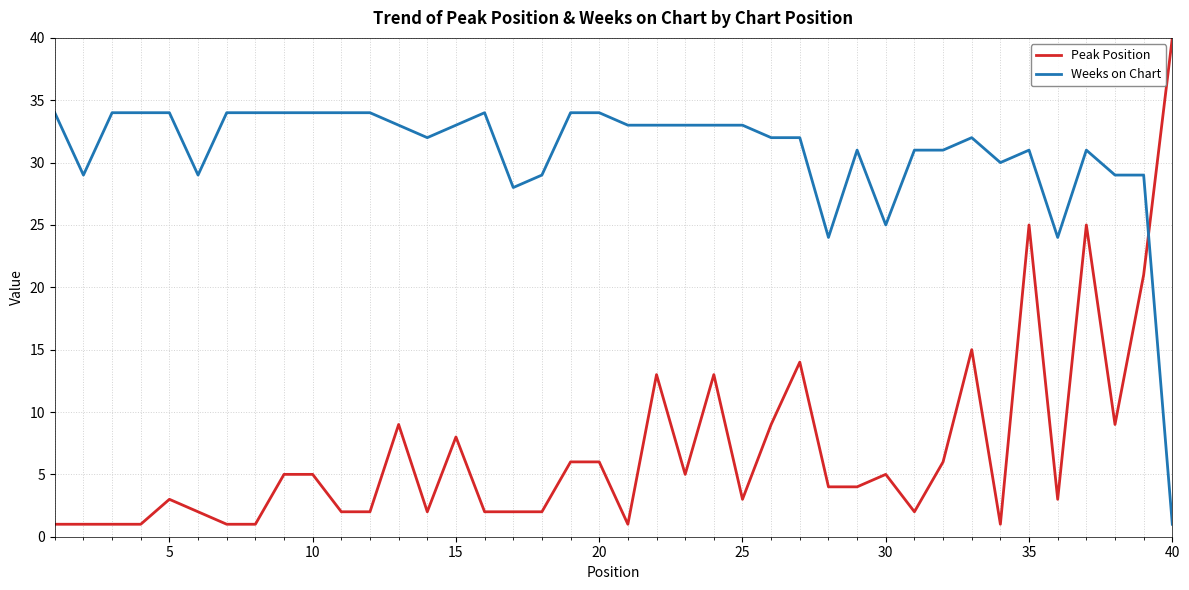

Which series ends up on top after the final intersection of Peak Position and Weeks on Chart?

Peak Position